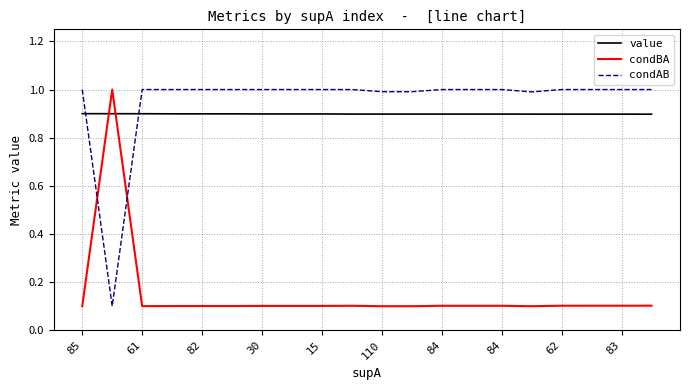

Does the chart display data point markers on the line(s)?

No